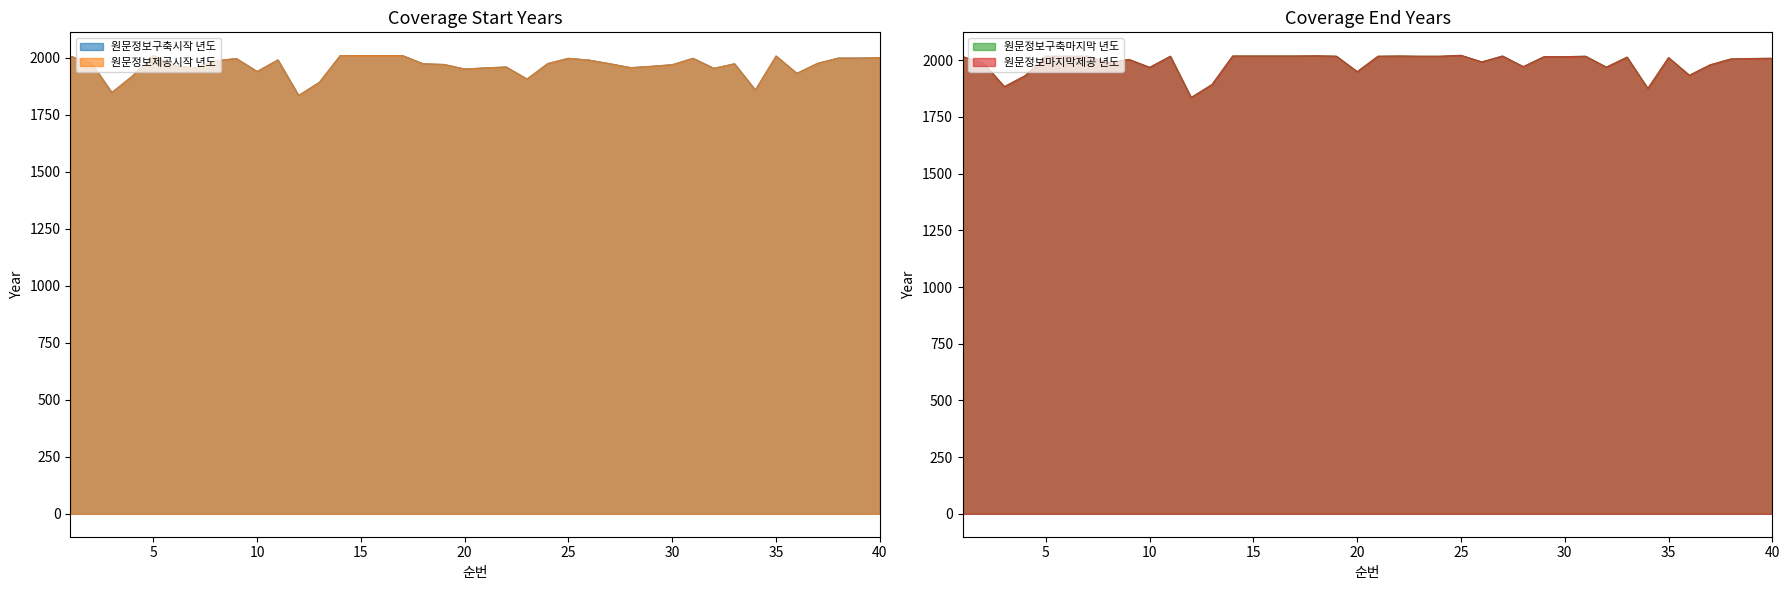

At which category does the chart reach its minimum across all series?

12